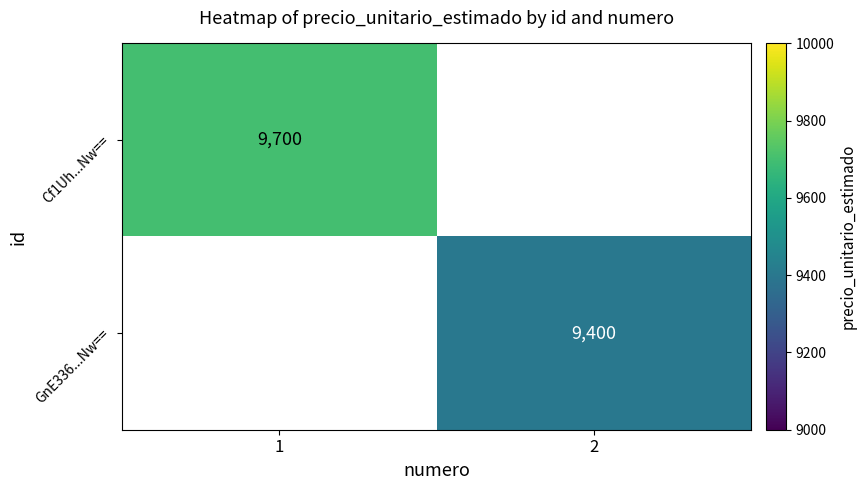

Is the value of GnE336...Nw== at 2 greater than the value of Cf1Uh...Nw== at 1?

No